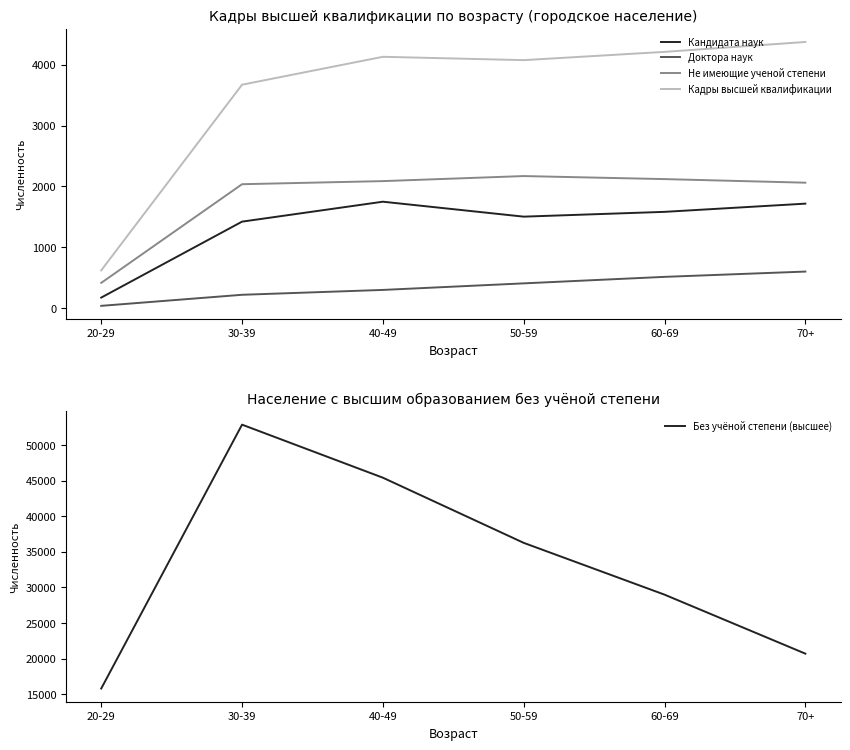

Does the chart display data point markers on the line(s)?

No